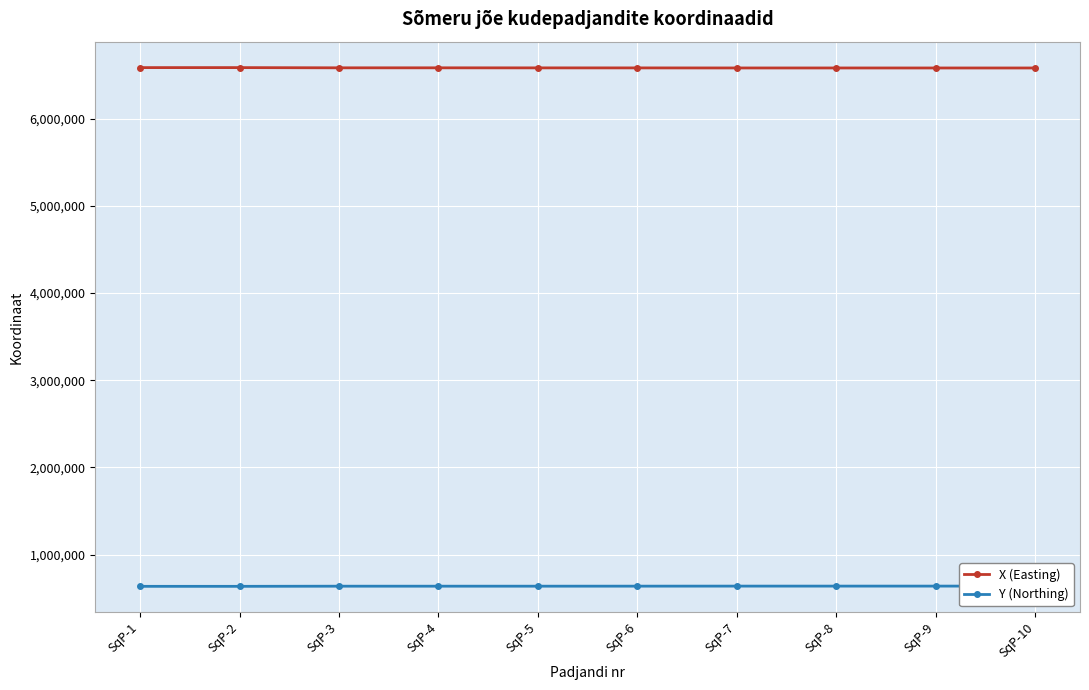

What is the maximum value shown in the chart?

6585721